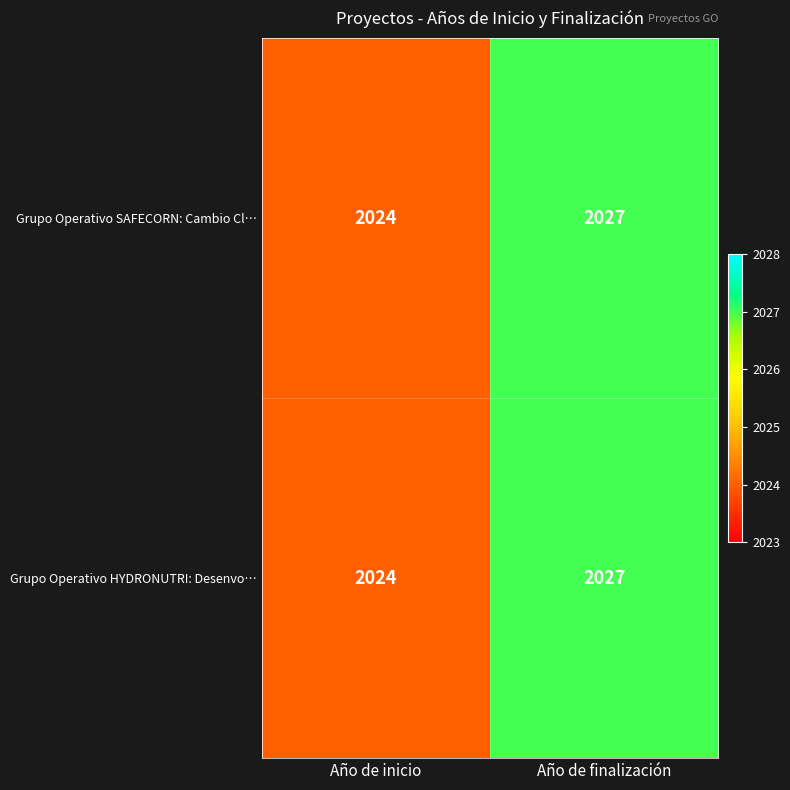

What is the average value of the Grupo Operativo SAFECORN: Cambio Cl… series?

2026